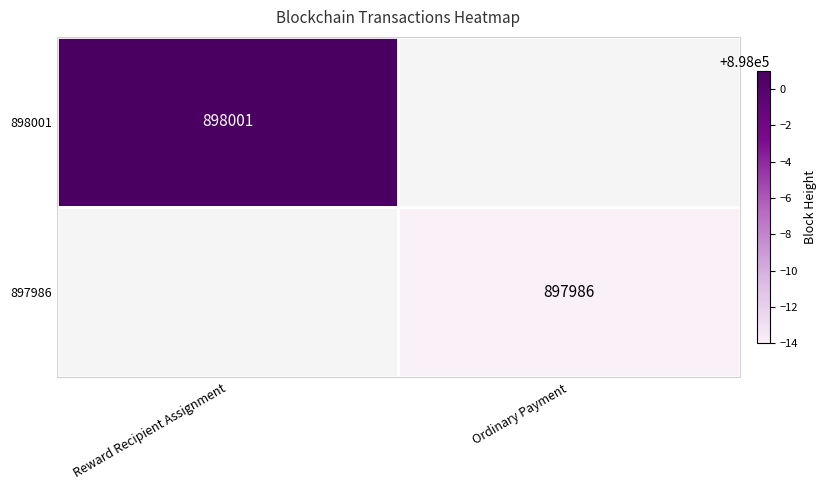

Is it true that 898001 equals 1414767 at Reward Recipient Assignment?

False